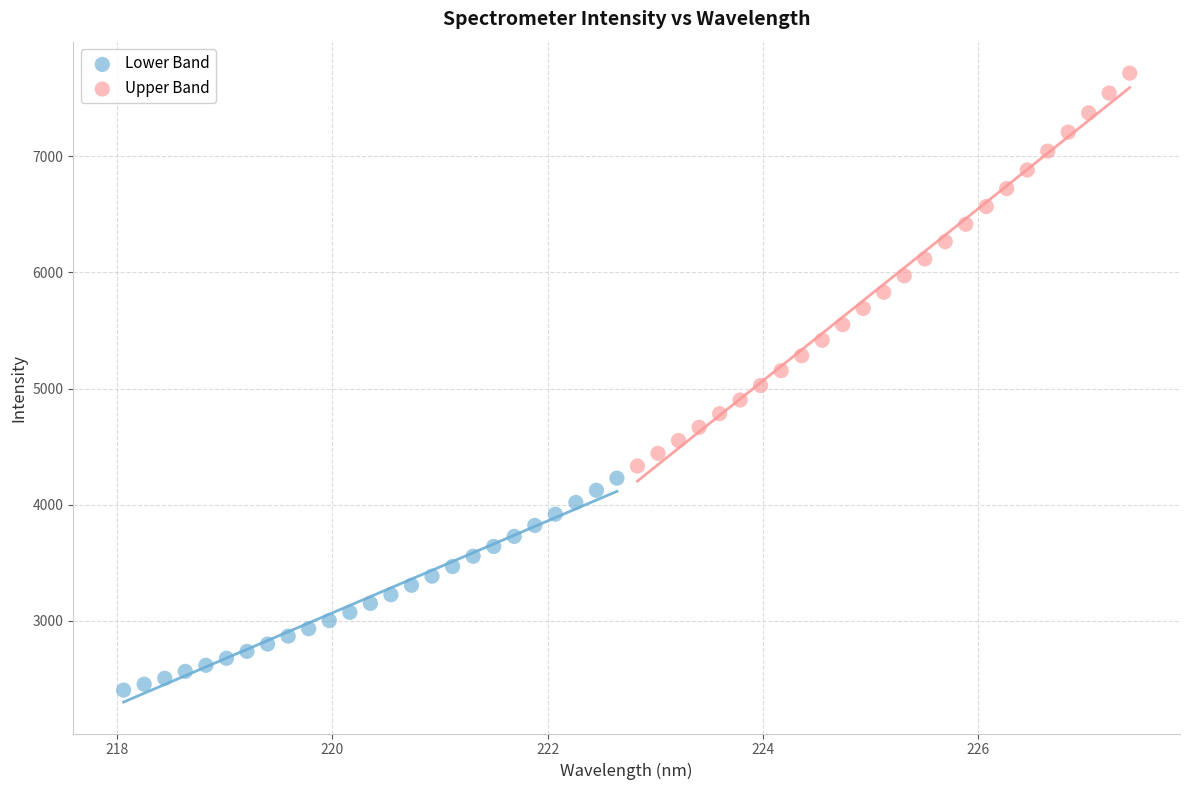

Which series has the largest Y range (max minus min)?

Upper Band